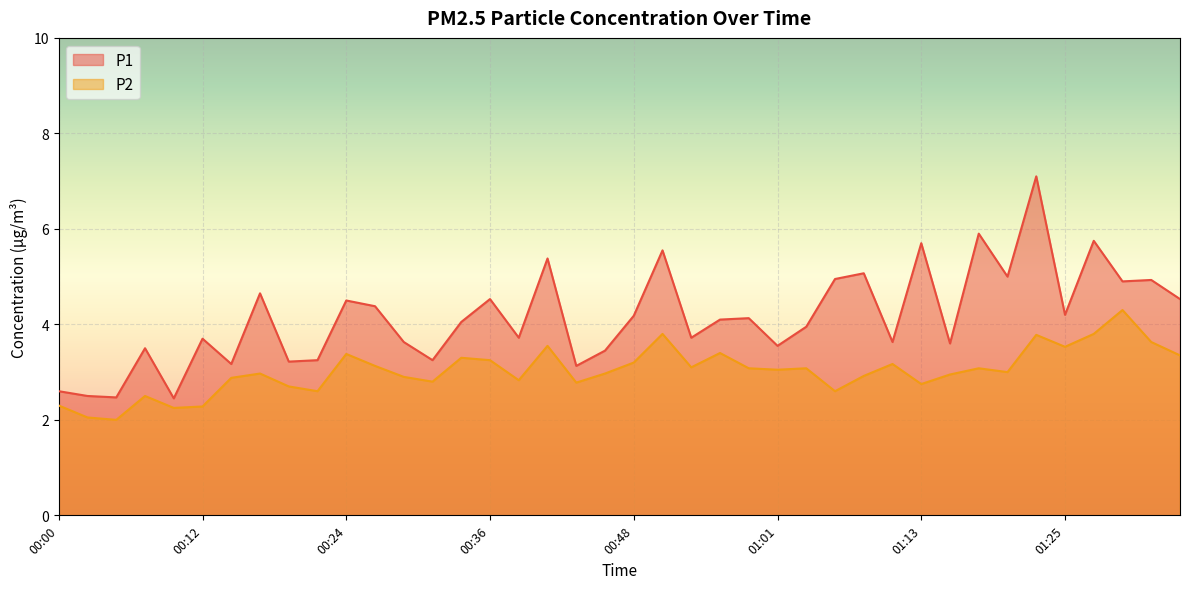

Between 00:07 and 01:03, which series saw the biggest shift?

P2